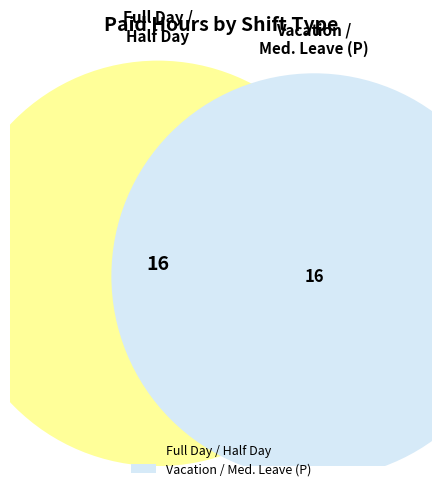

Between Med. Leave (P) and Full Day, which is larger?

Med. Leave (P)